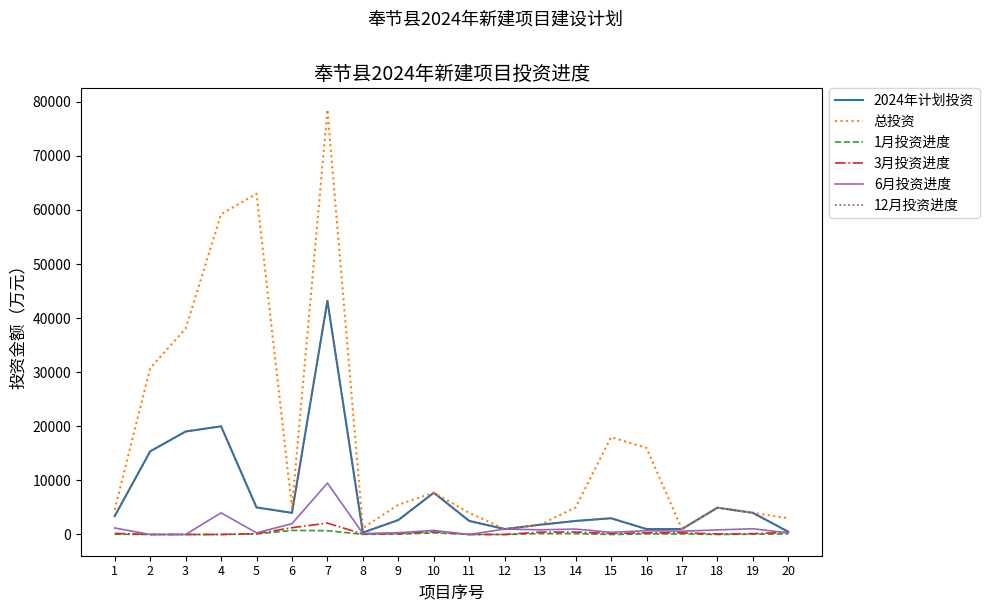

At which label is 12月投资进度 closest to 21776?

4